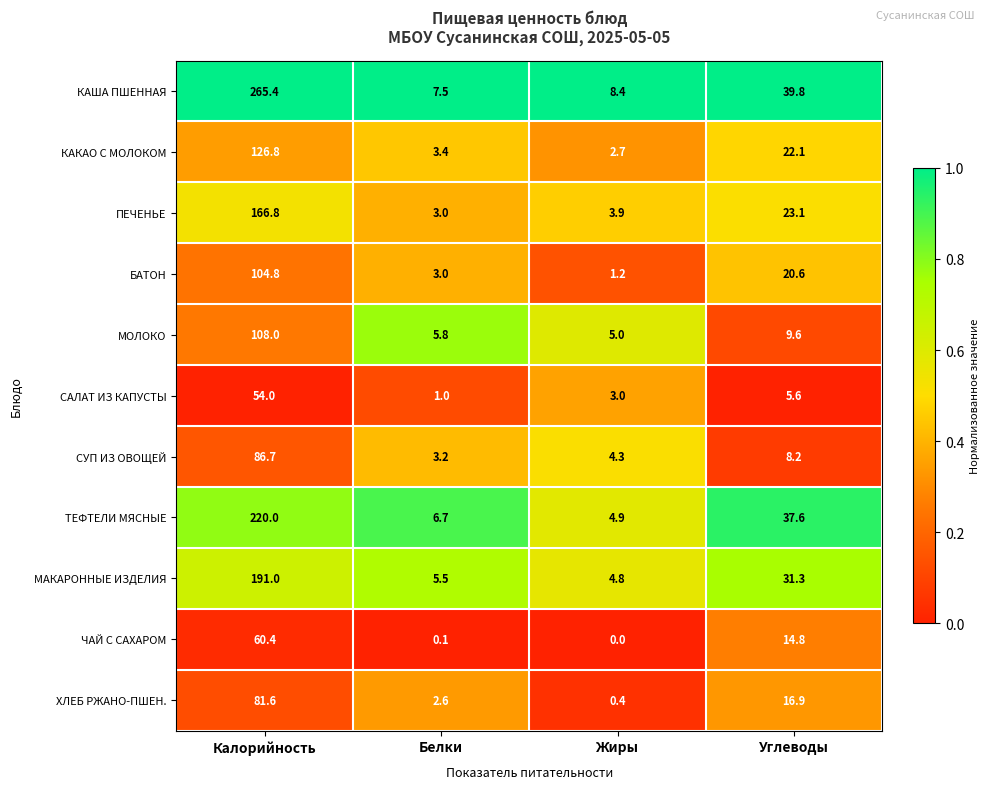

What is the average value of the ТЕФТЕЛИ МЯСНЫЕ series?

67.3